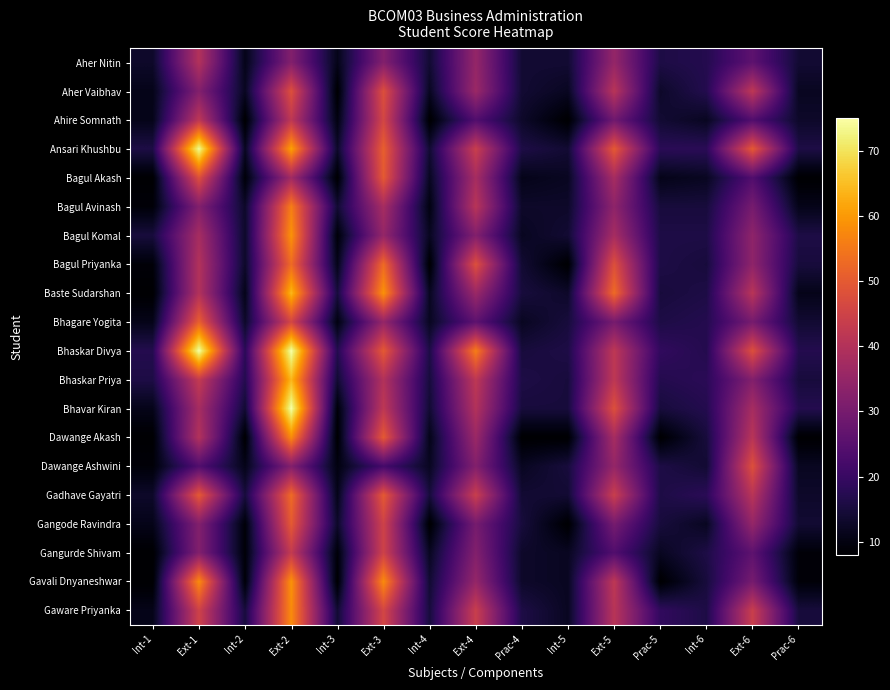

How many series are shown in this chart?

20